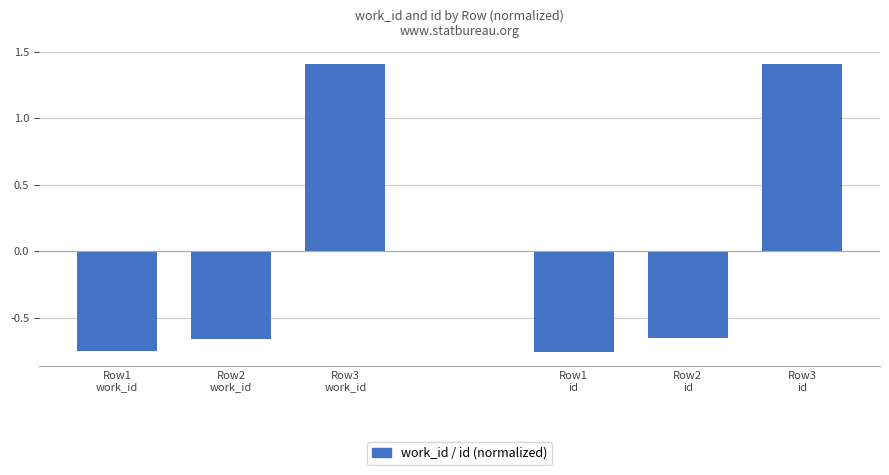

How many negative values does the work_id series have?

2